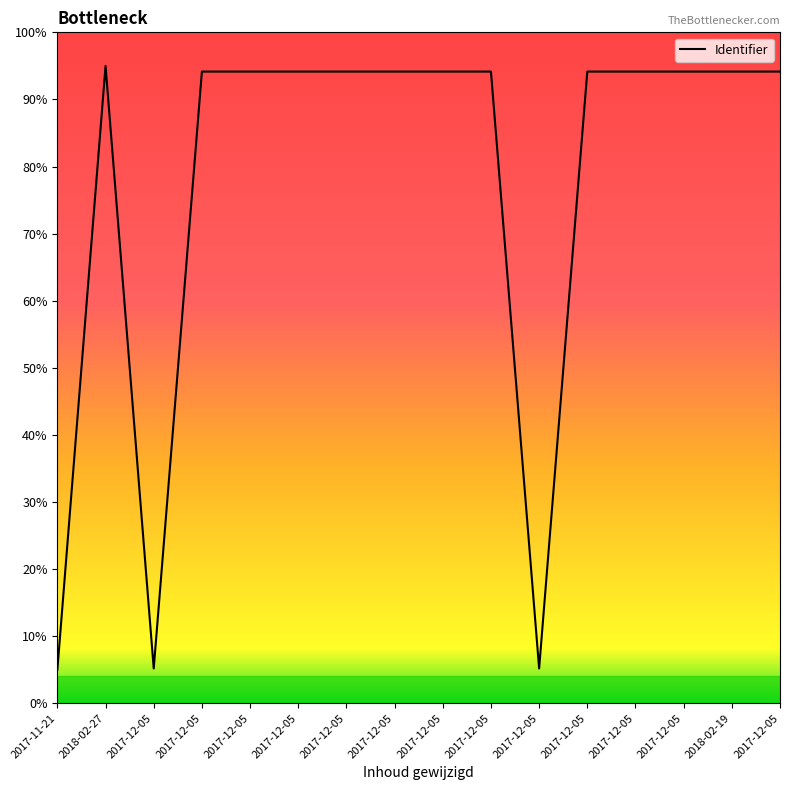

What is the approximate value at 2017-12-05?

94.2